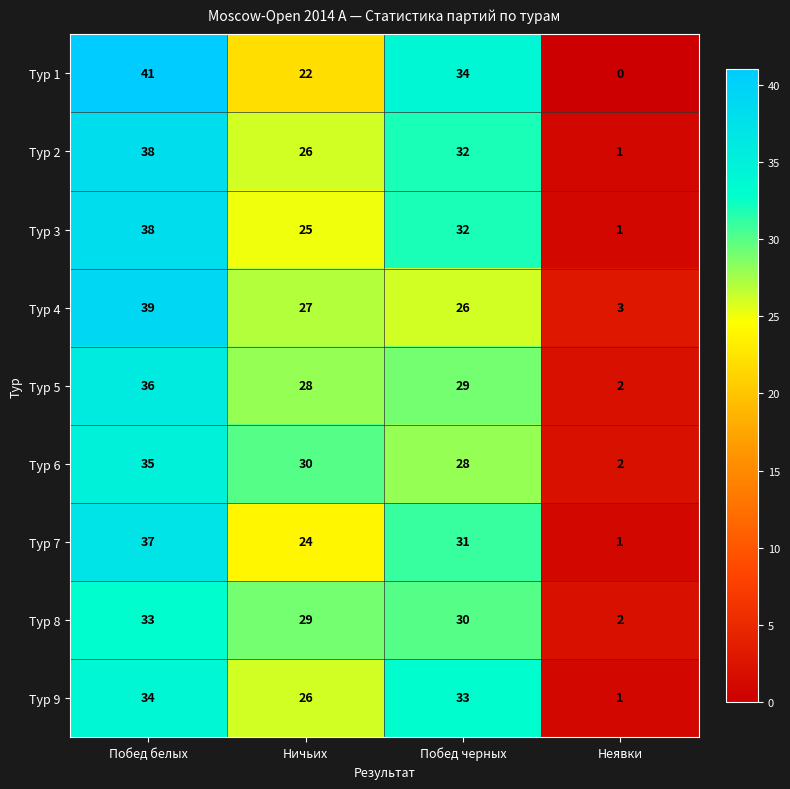

Which series has the largest range (max minus min)?

Тур 1